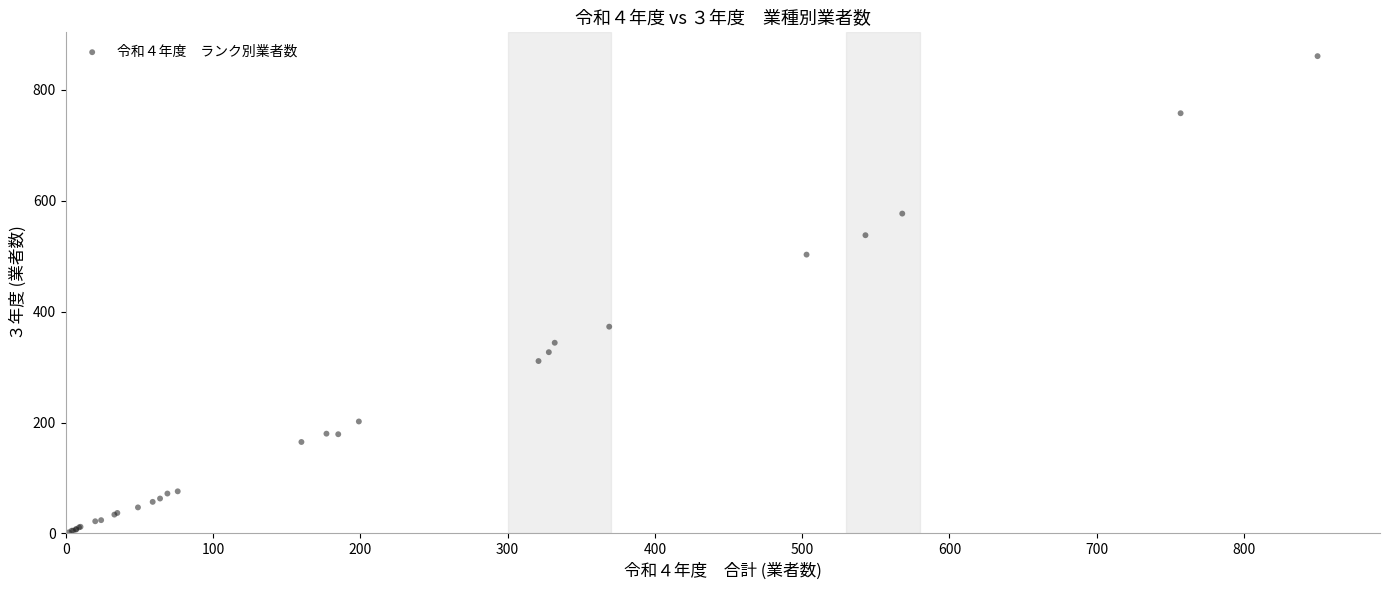

What Y value in the scatter plot is closest to 431?

373